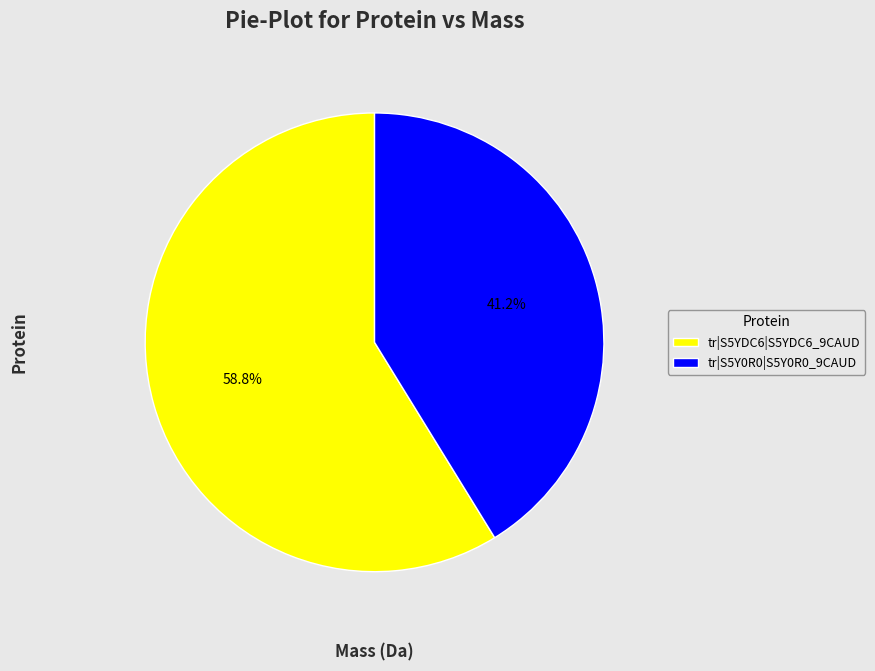

Which has a higher value, tr|S5YDC6|S5YDC6_9CAUD or tr|S5Y0R0|S5Y0R0_9CAUD?

tr|S5YDC6|S5YDC6_9CAUD